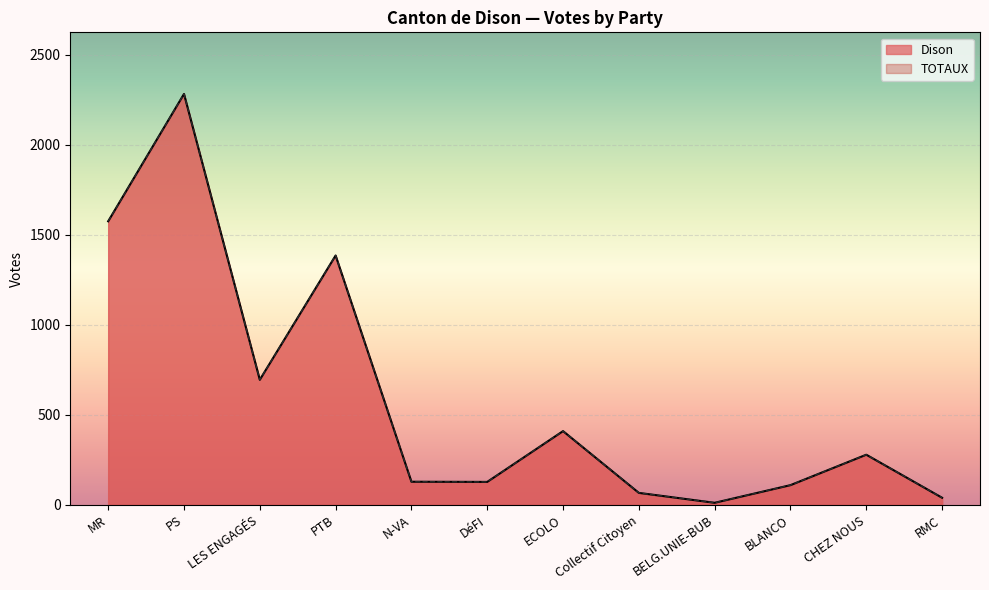

True or false: Dison has a value of 278 at CHEZ NOUS.

True